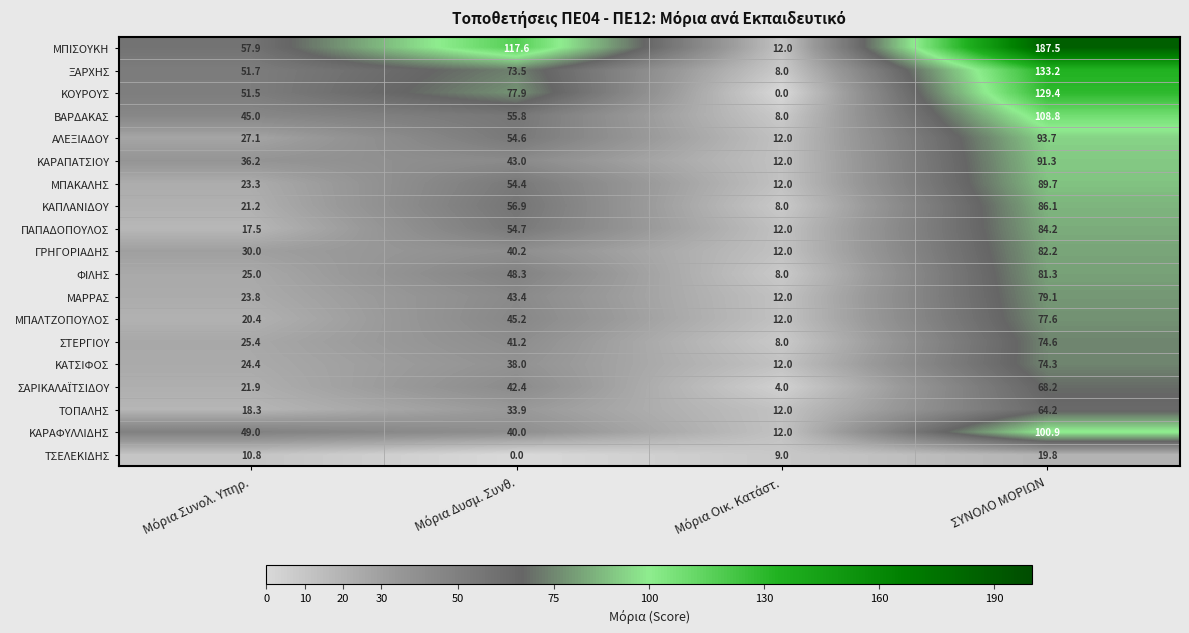

At how many categories does at least one series exceed 109?

2